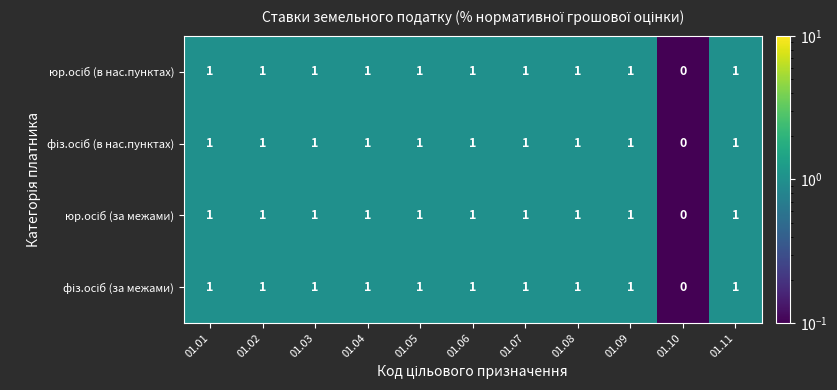

Which category has the lowest value across all series?

01.10